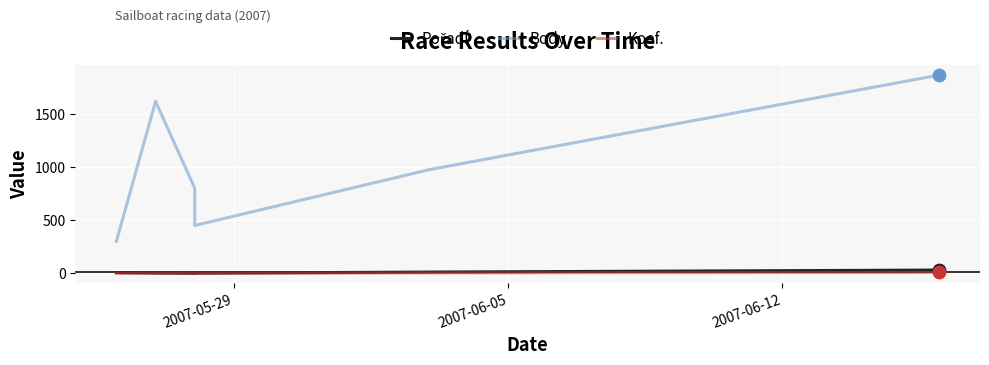

At how many categories does at least one series exceed 1772?

1